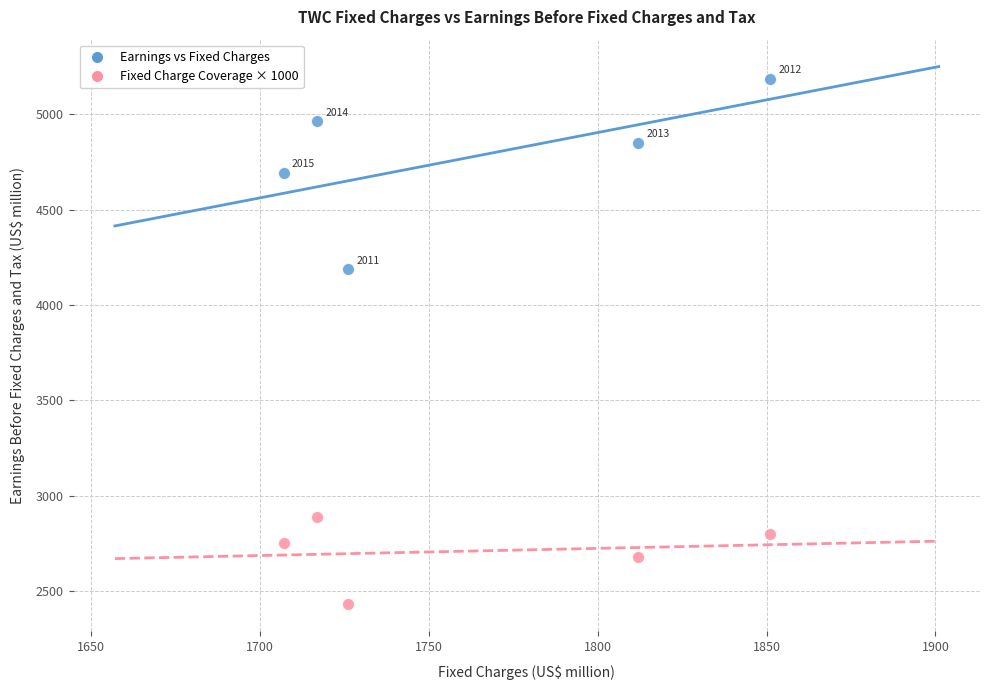

Across all data points, what is the range of X values (max minus min)?

144